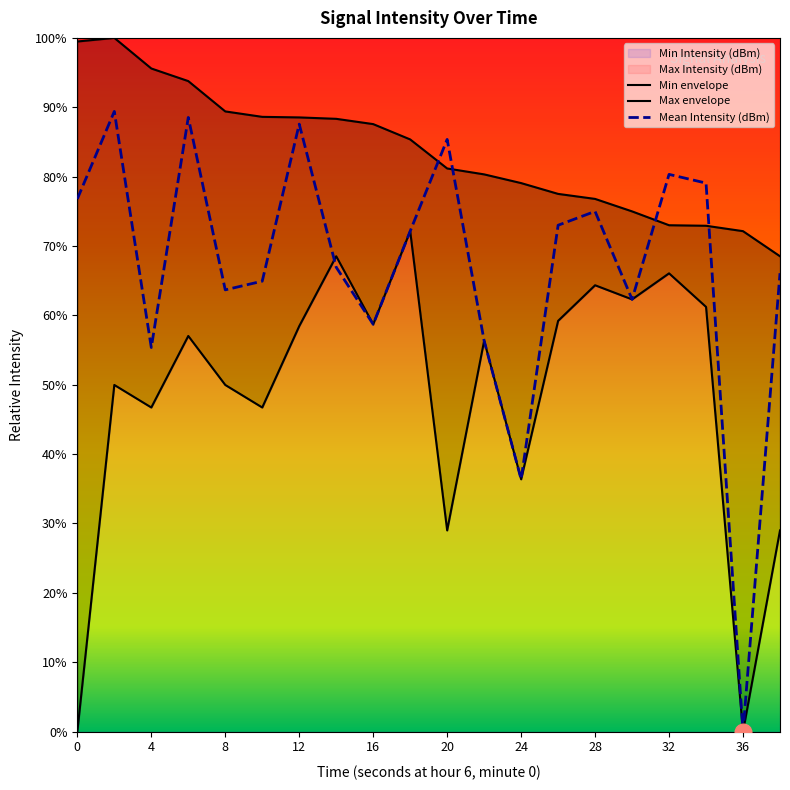

Which series has the largest range (max minus min)?

Mean Intensity (dBm)